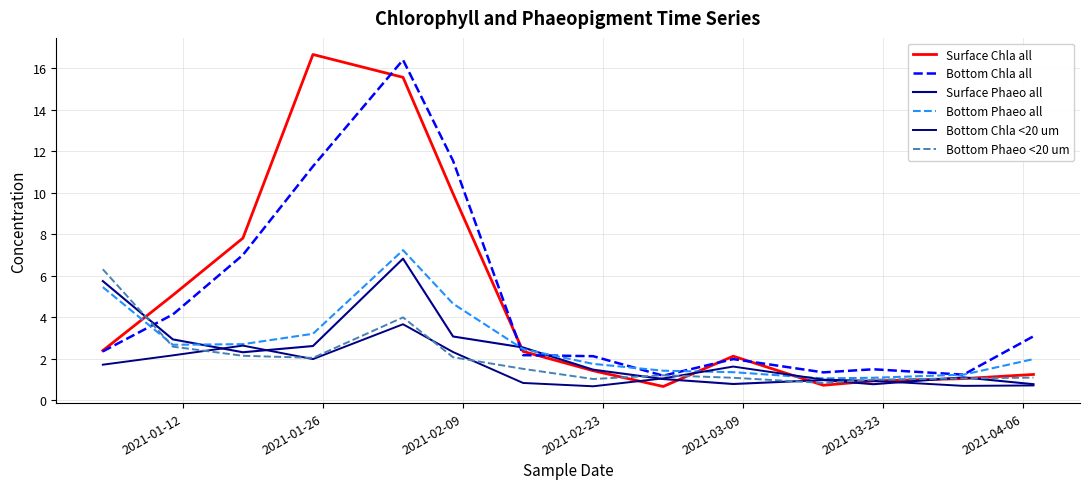

What is the highest value of the Bottom Phaeo all series?

7.2